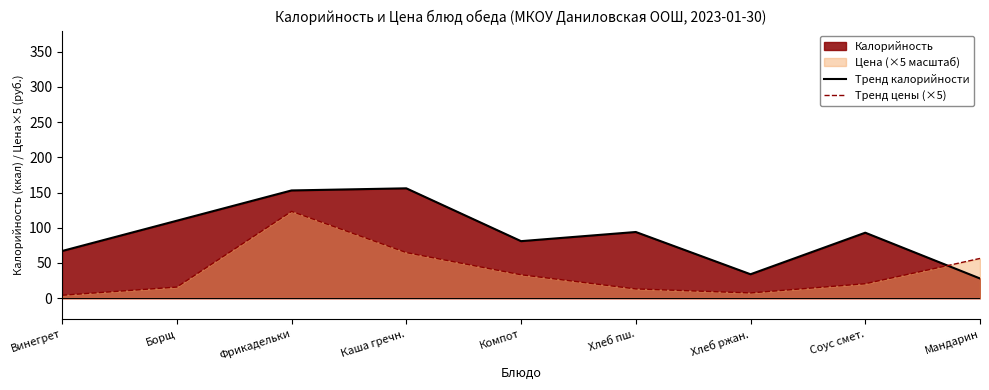

Is it true that Тренд цены (×5) equals 4.2 at Винегрет?

True